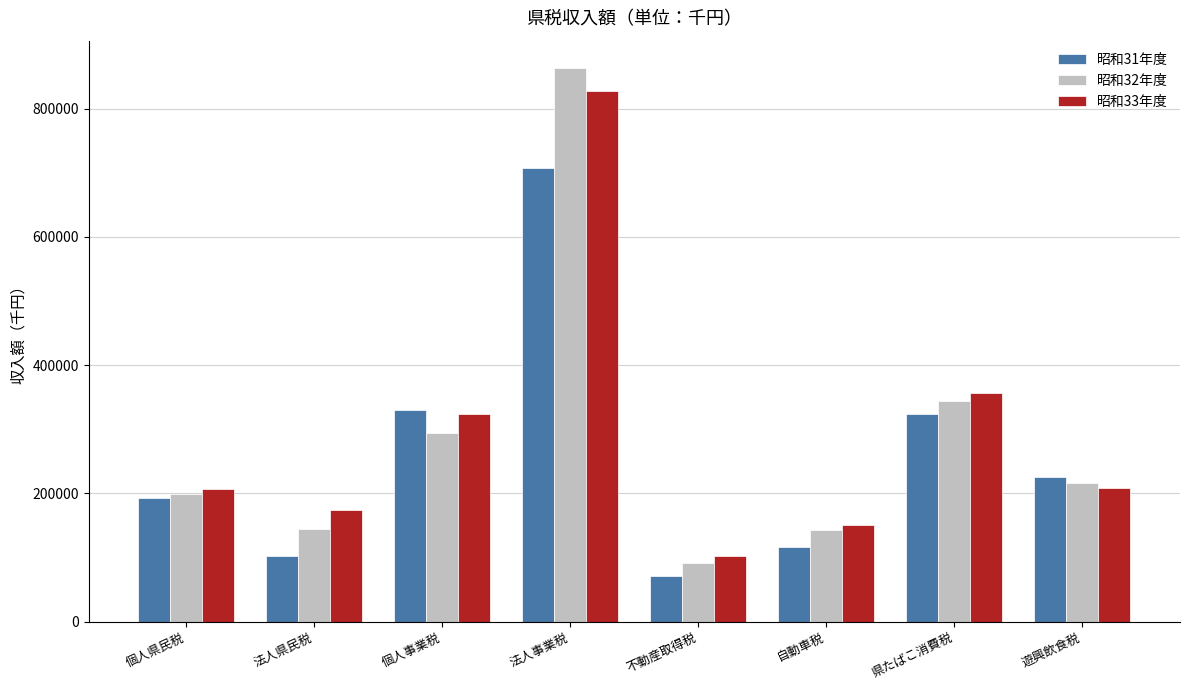

Which series has the largest range (max minus min)?

昭和32年度